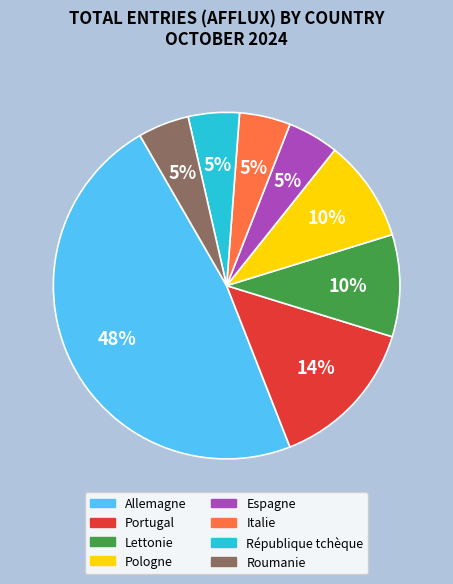

How many slices are in this pie chart?

8